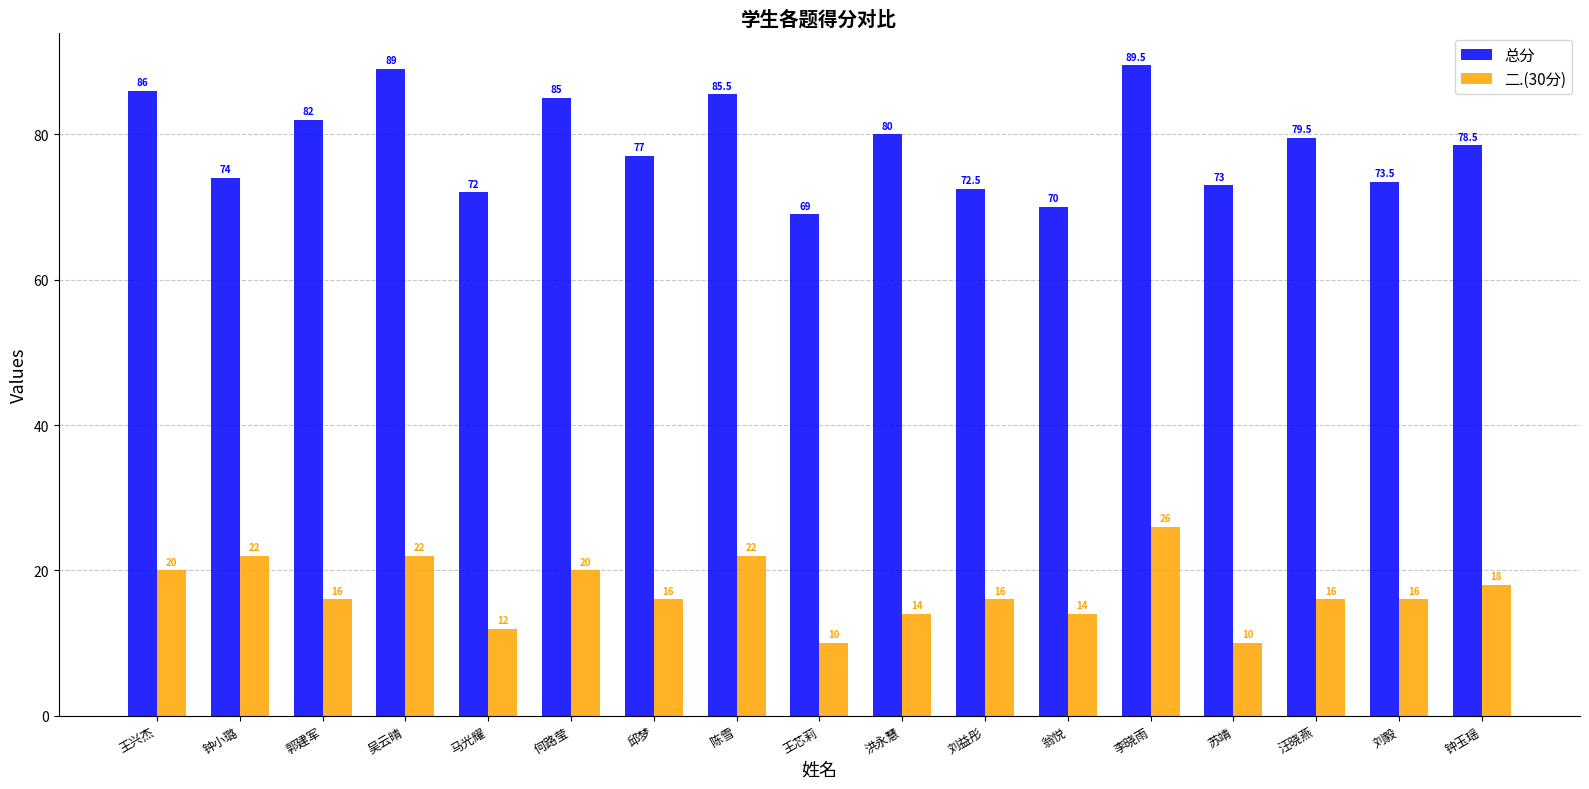

What is the minimum value shown in the chart?

10.0